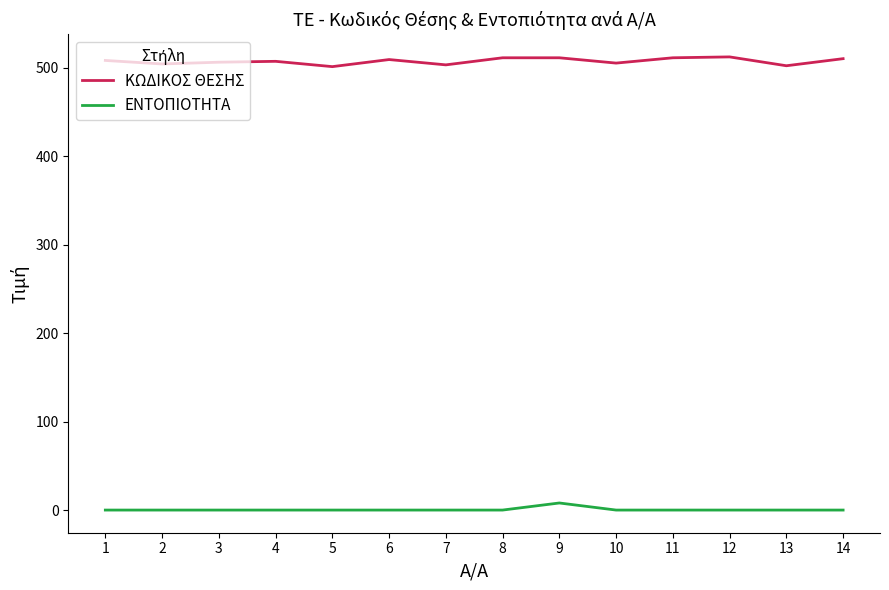

What is the total value across all series at 9?

519